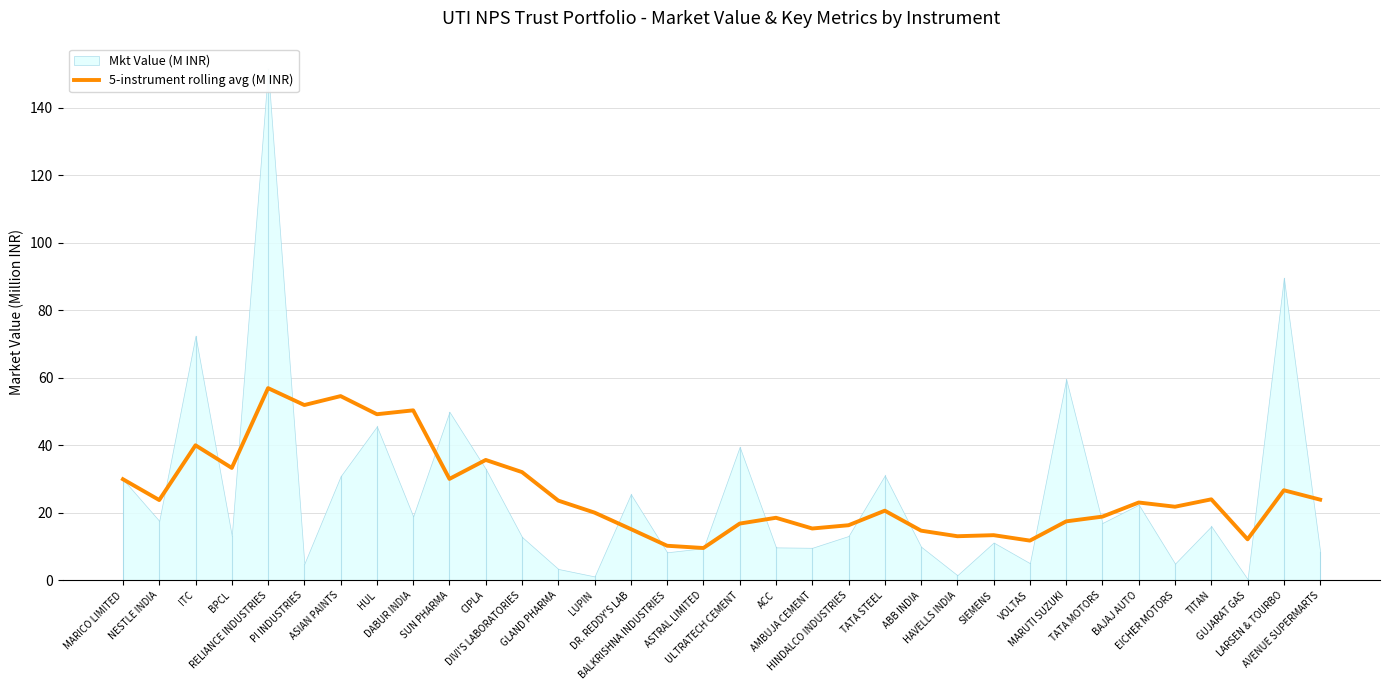

Where is the first local minimum?

NESTLE INDIA